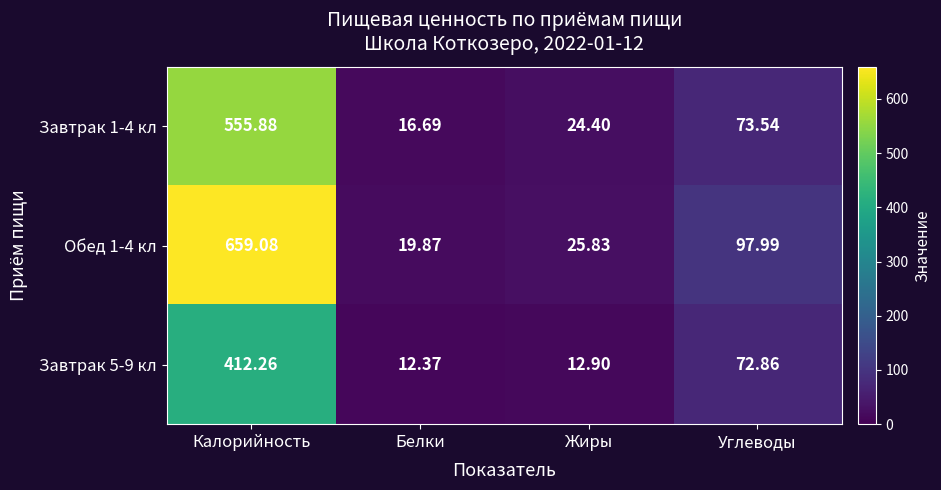

Count the number of data series in this chart.

3